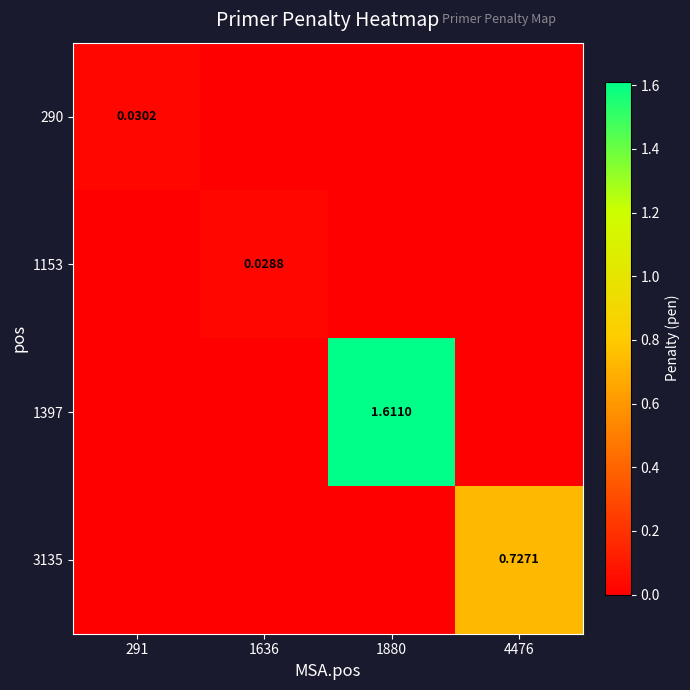

List the series in order of their peak value, lowest first.

1153, 290, 3135, 1397